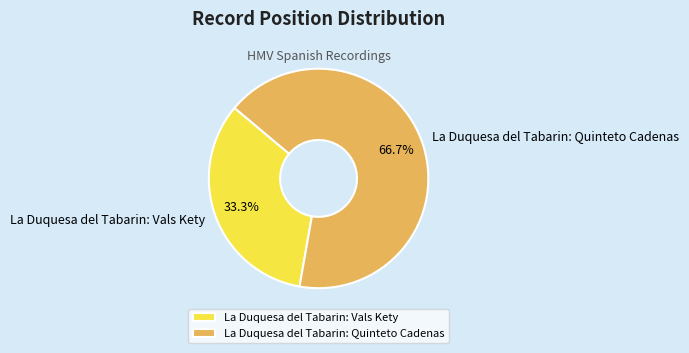

What is the ratio of the value at La Duquesa del Tabarin: Quinteto Cadenas to the value at La Duquesa del Tabarin: Vals Kety?

2.0